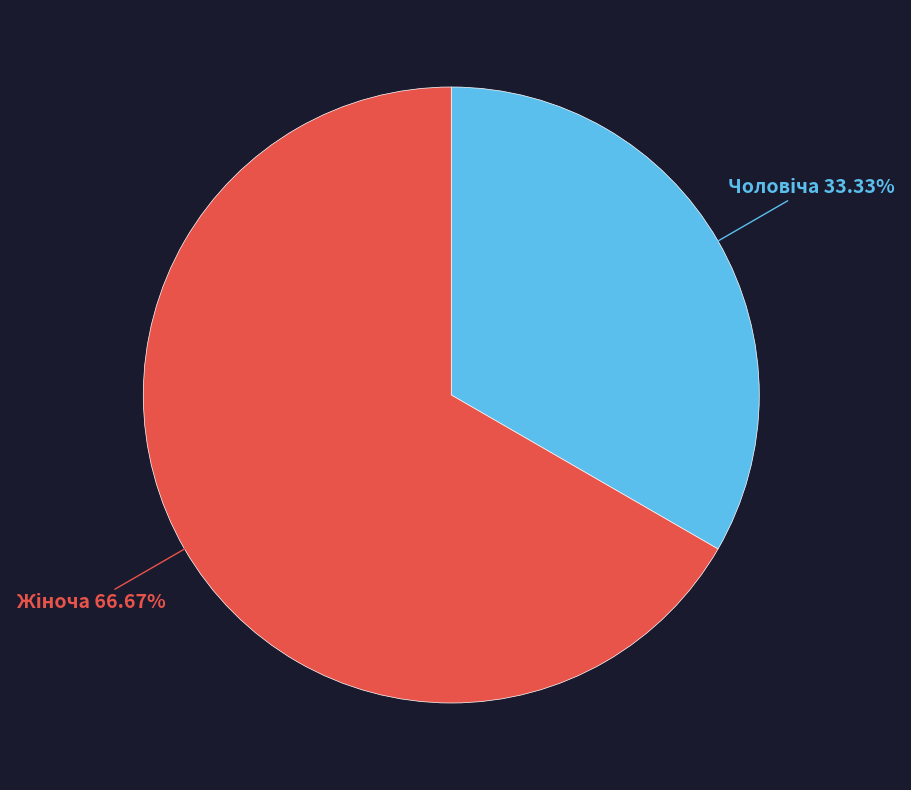

Is there a majority slice in this chart?

Yes